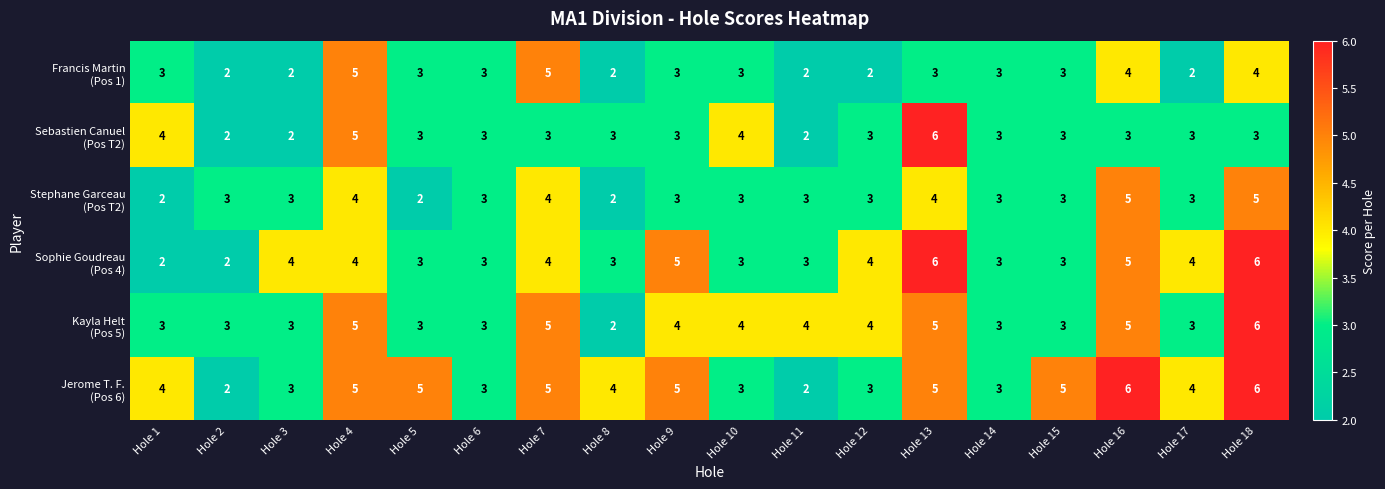

What is the minimum value shown in the chart?

2